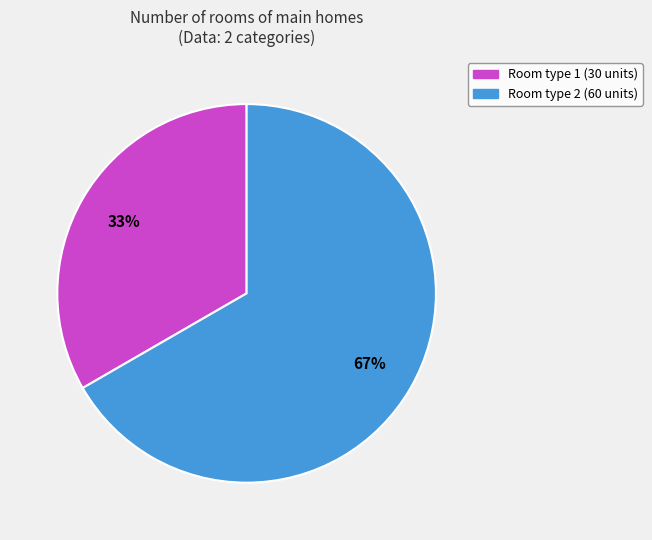

Is there any slice that represents more than half of the pie?

Yes